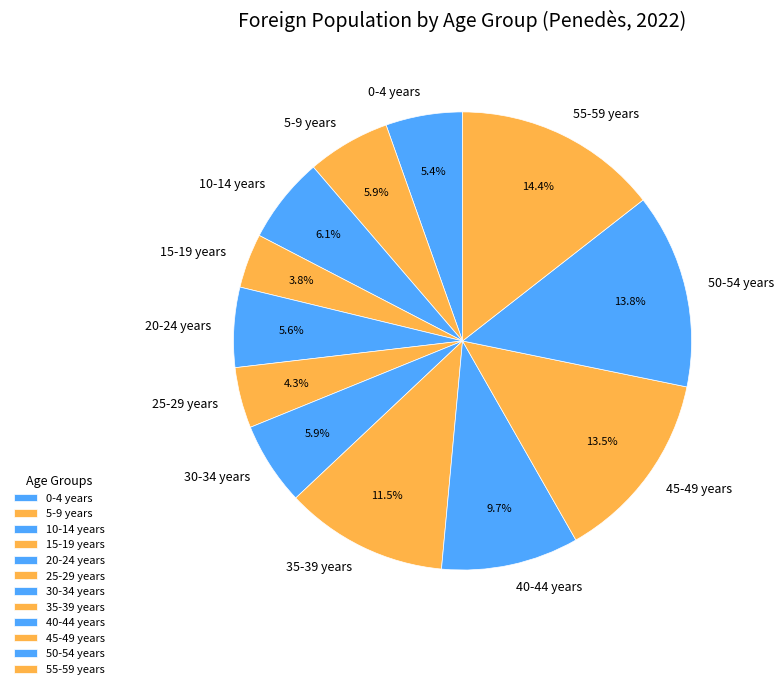

Is the sum of 5-9 years and 35-39 years greater than half?

No